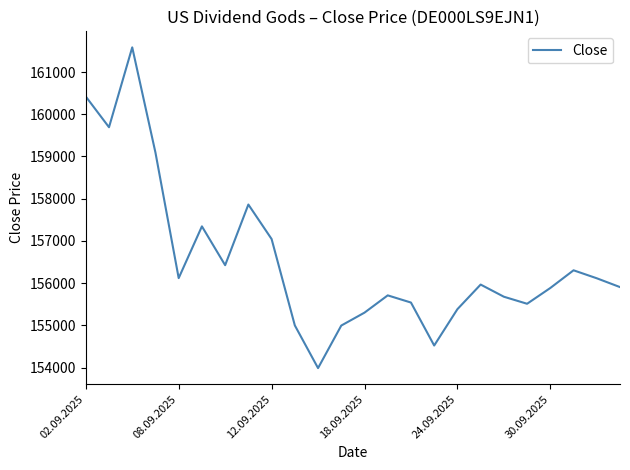

What is the maximum value shown in the chart?

161585